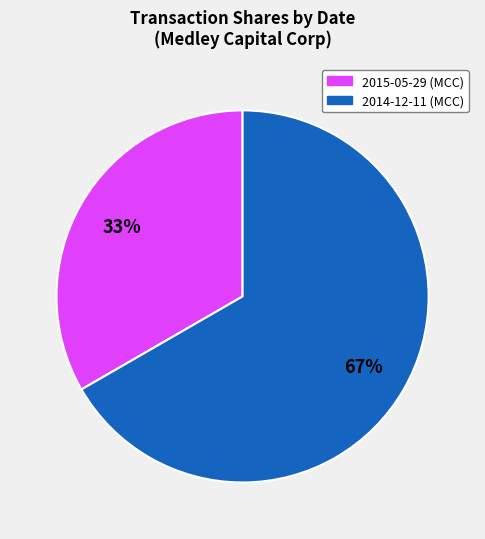

Combined, do 2014-12-11 (MCC) and 2015-05-29 (MCC) account for over 50%?

Yes